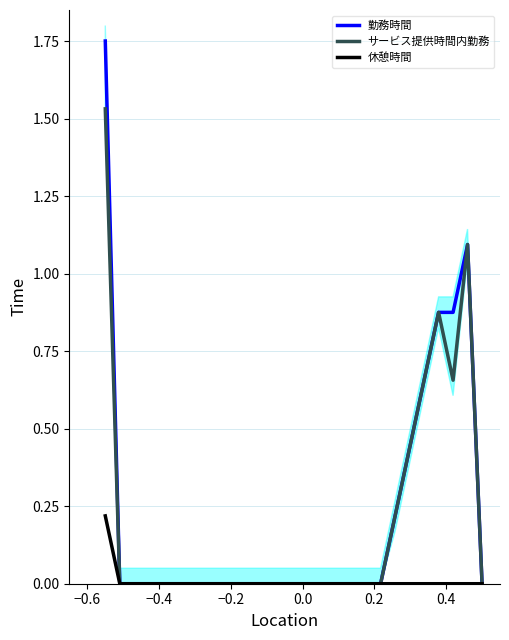

Which series has the widest spread of values?

勤務時間